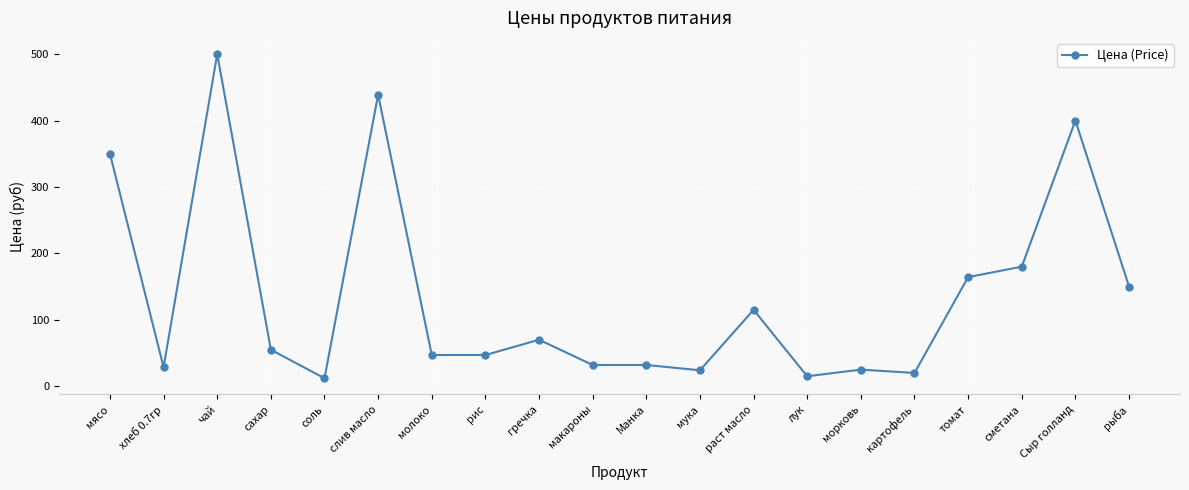

Where is the first local maximum?

чай